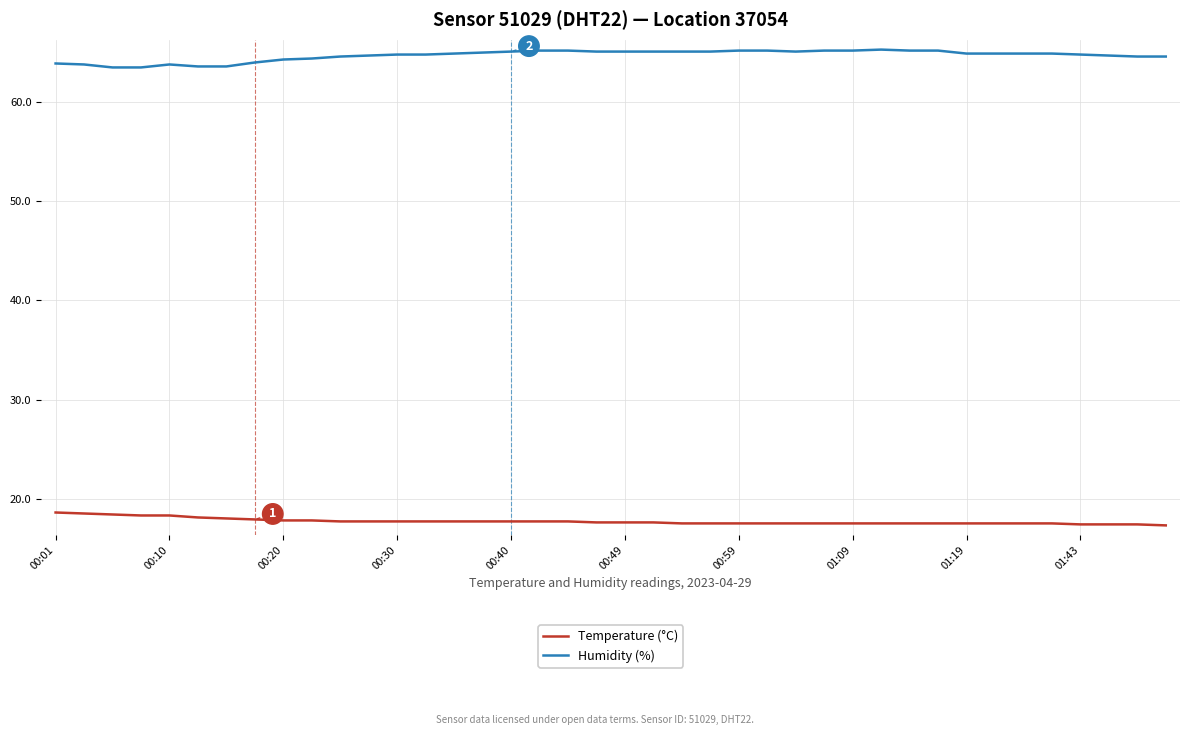

True or false: Humidity (%) and Temperature (°C) cross at least once.

False